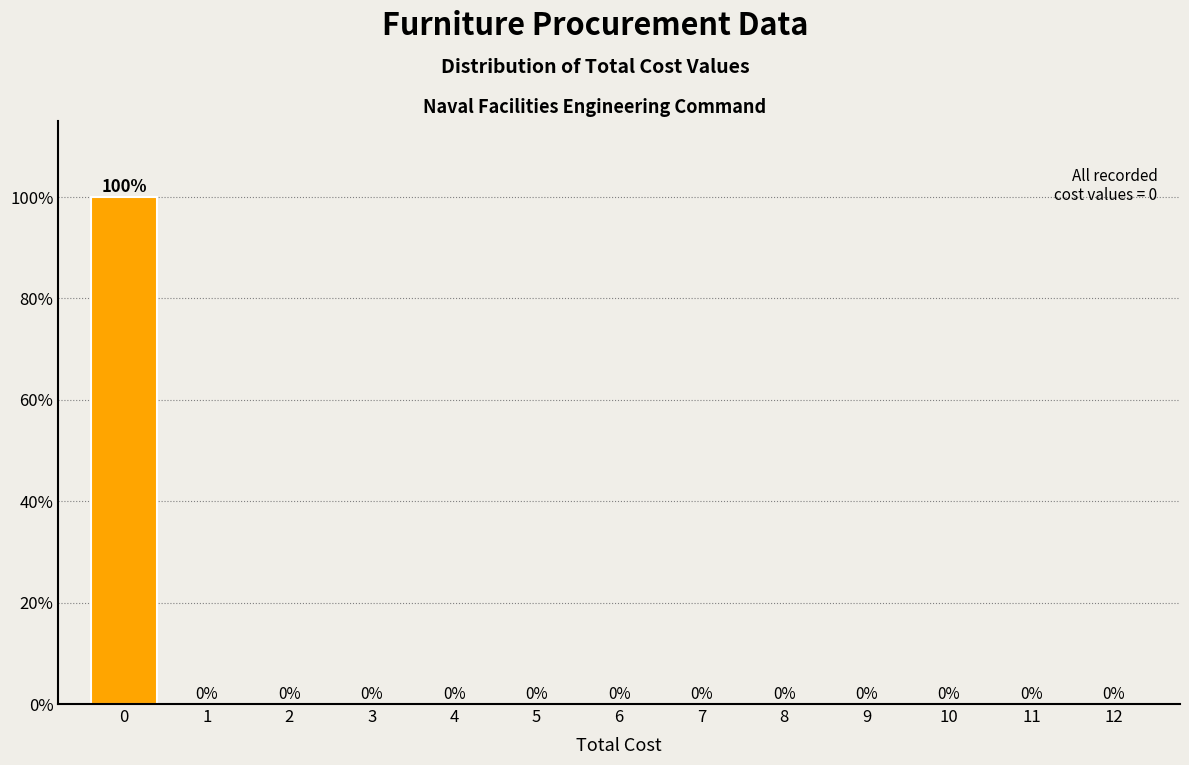

Reading left to right, extract all data points from this chart.

0=100	1=0	2=0	3=0	4=0	5=0	6=0	7=0	8=0	9=0	10=0	11=0	12=0